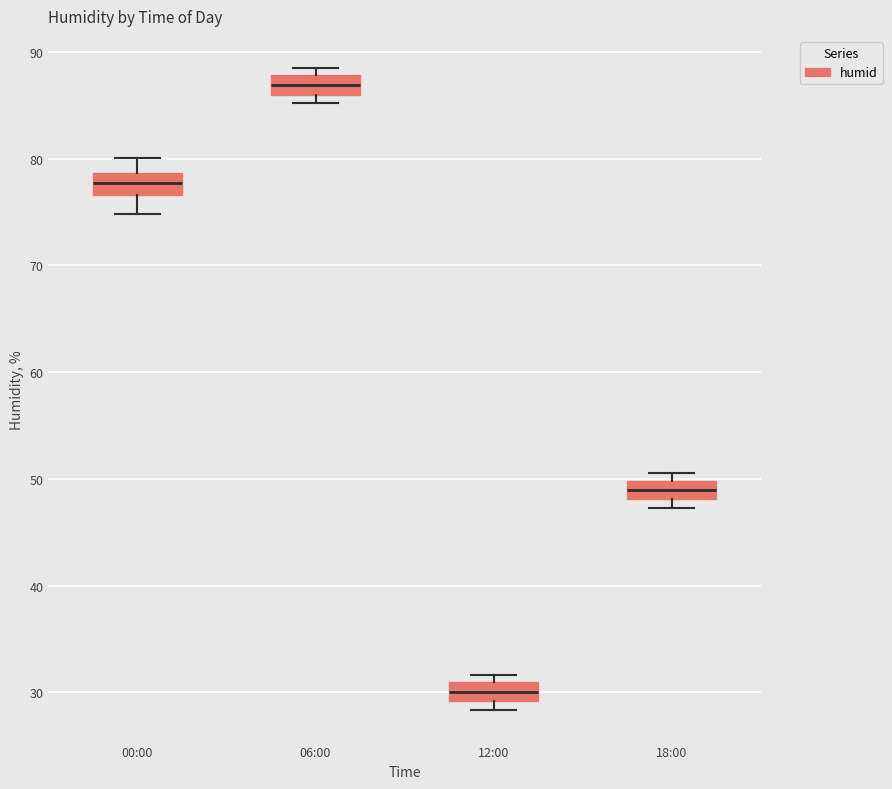

Reading left to right, read every box against the y-axis: the position of its median line, the range the box covers, and the ends of its whiskers. The values are not printed on the chart, so give them approximately, as read against the axis.

00:00: median 78, box 77 to 79, whiskers 75 to 80
06:00: median 87, box 86 to 88, whiskers 85 to 89
12:00: median 30, box 29 to 31, whiskers 28 to 32
18:00: median 49, box 48 to 50, whiskers 47 to 51